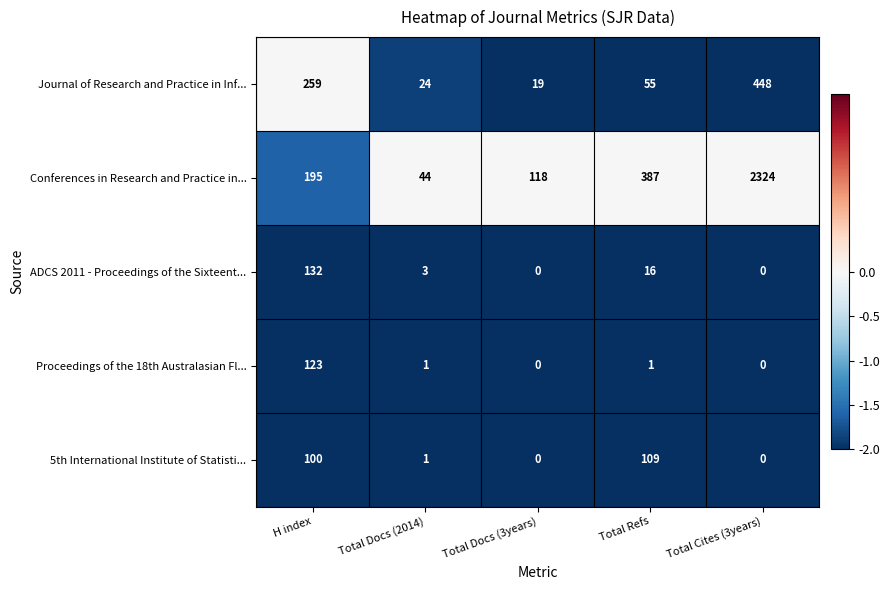

The value of 5th International Institute of Statisti... at Total Docs (2014) is 1. True or false?

True